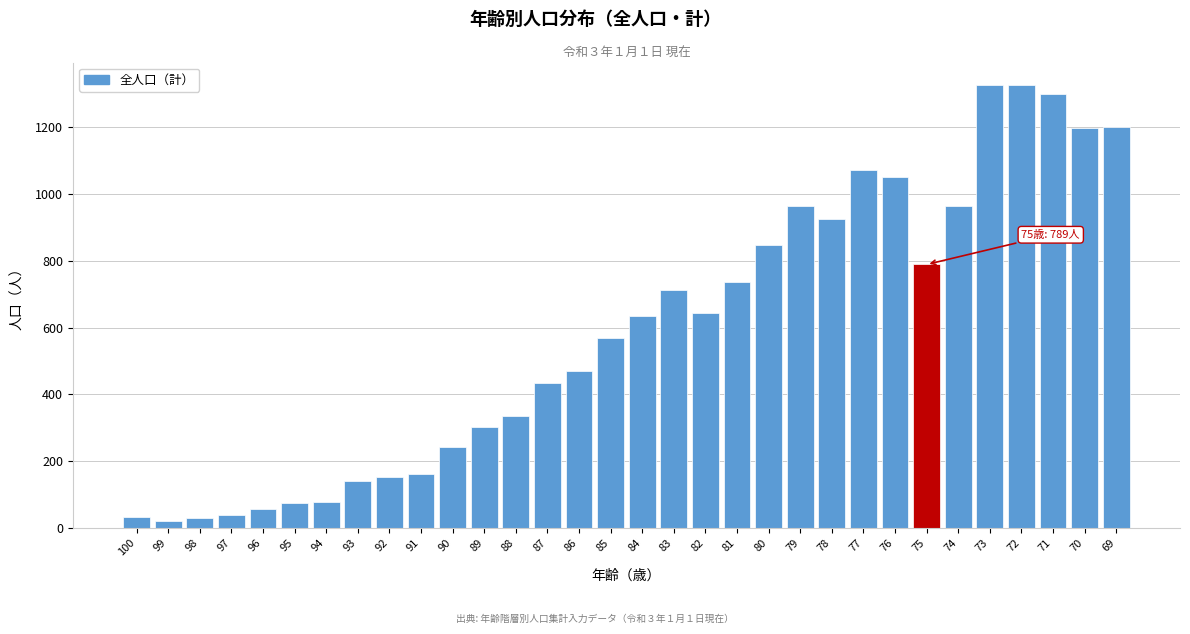

The chart shows a value of 105 at 91. True or false?

False